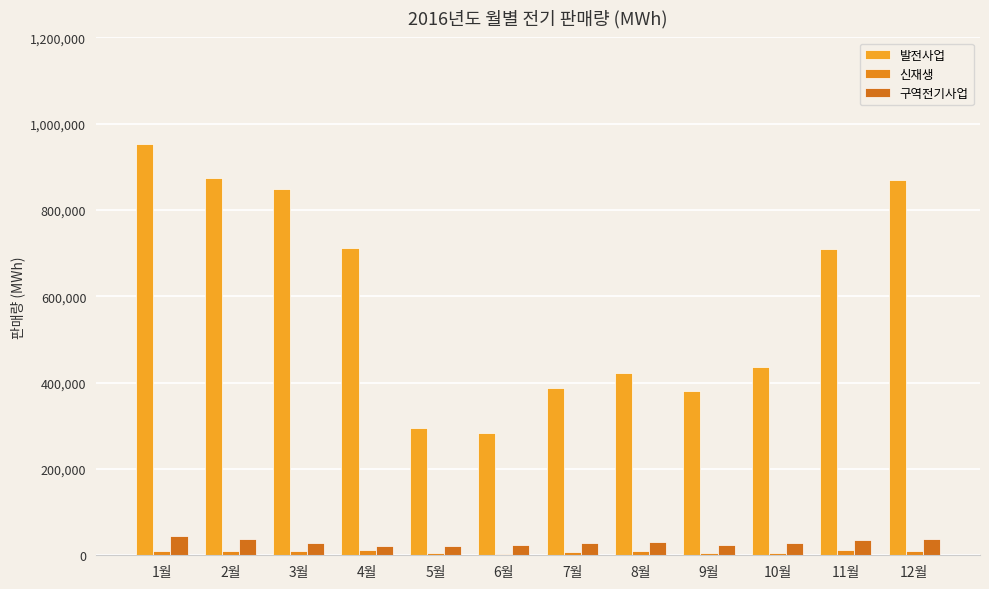

How many groups of bars are there?

12